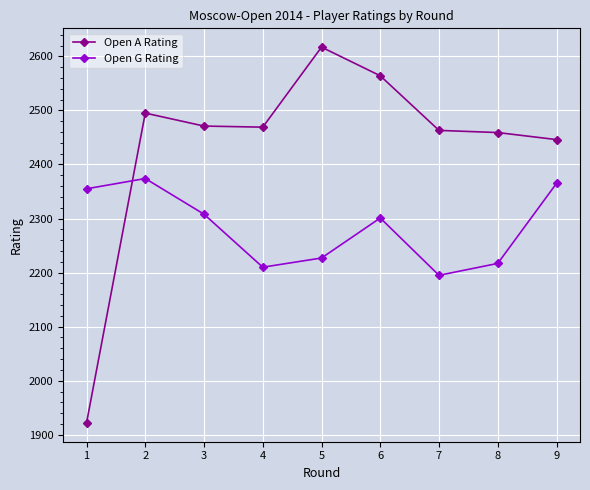

What is the sum of all Open G Rating values?

20552